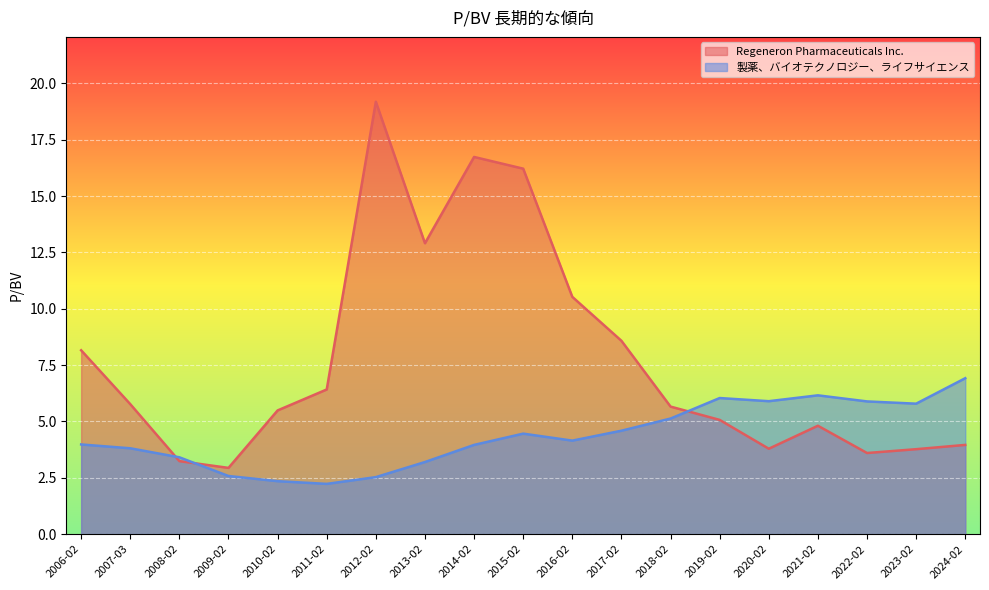

True or false: 製薬、バイオテクノロジー、ライフサイエンス has a value of 6.0 at 2019-02-07.

True